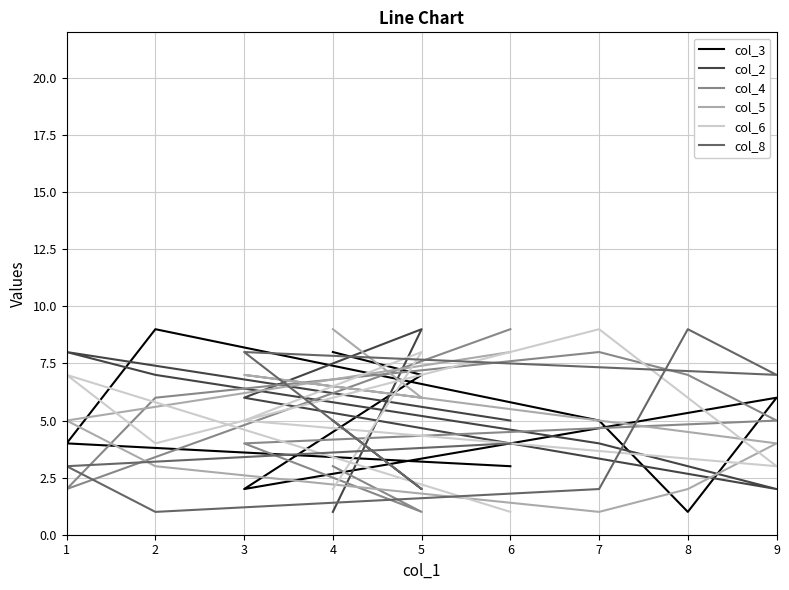

Is it true that col_6 equals 9 at 8?

False